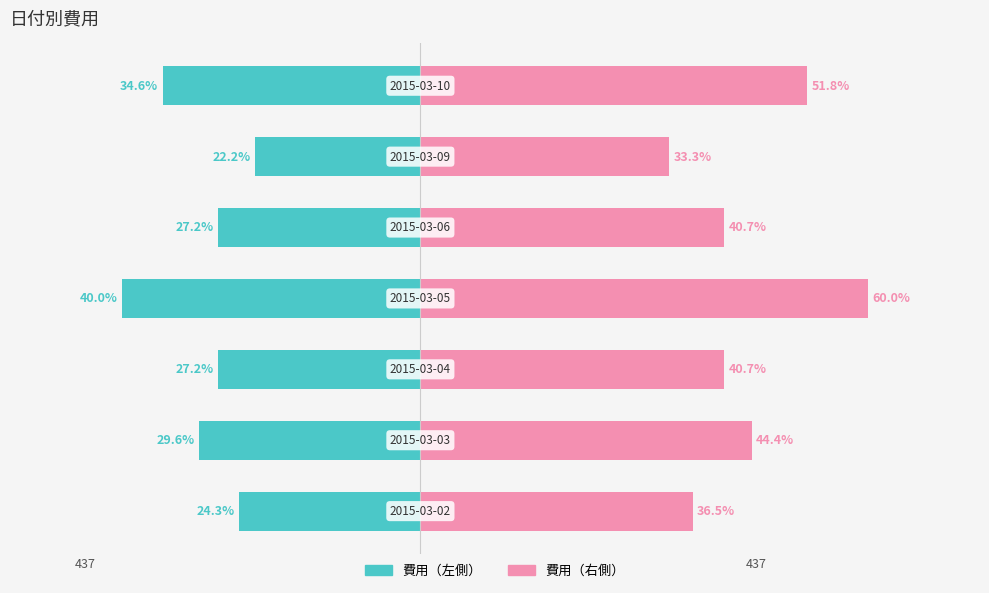

Reading right to left, transcribe all the data shown in this chart.

費用（左）: 600=-302.4	400=-194.4	200=-237.6	0=-350.0	−200=-237.6	−400=-259.2	−600=-212.8
費用（右）: 600=453.6	400=291.6	200=356.4	0=525.0	−200=356.4	−400=388.8	−600=319.2